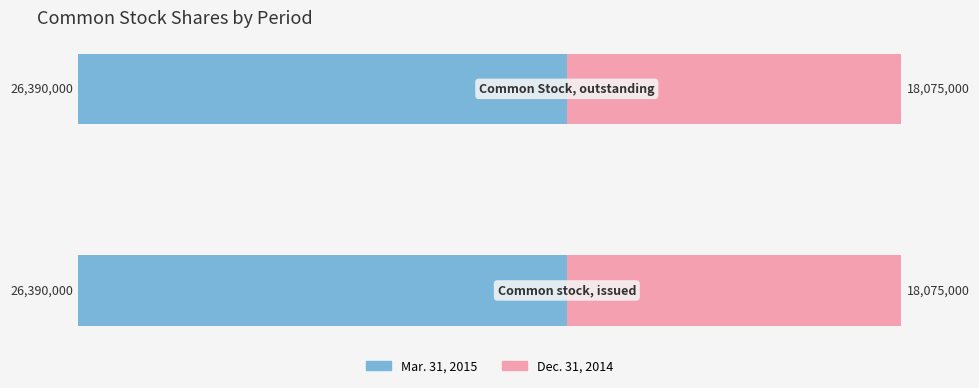

Does the chart contain stacked bars?

No